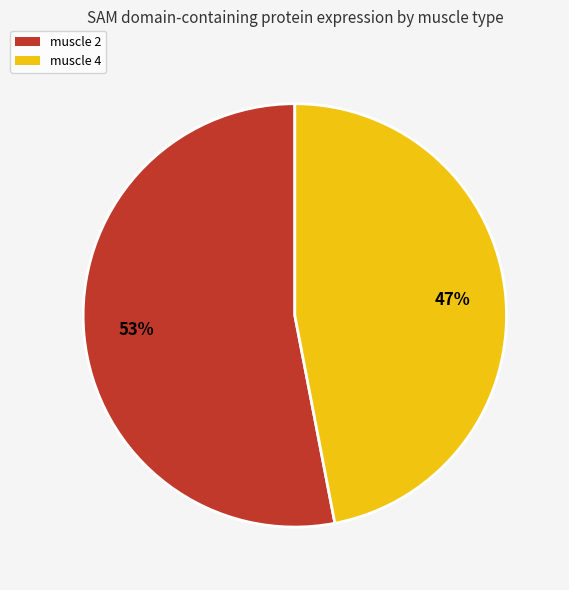

To the nearest percent, what percentage of the pie is muscle 4?

47%